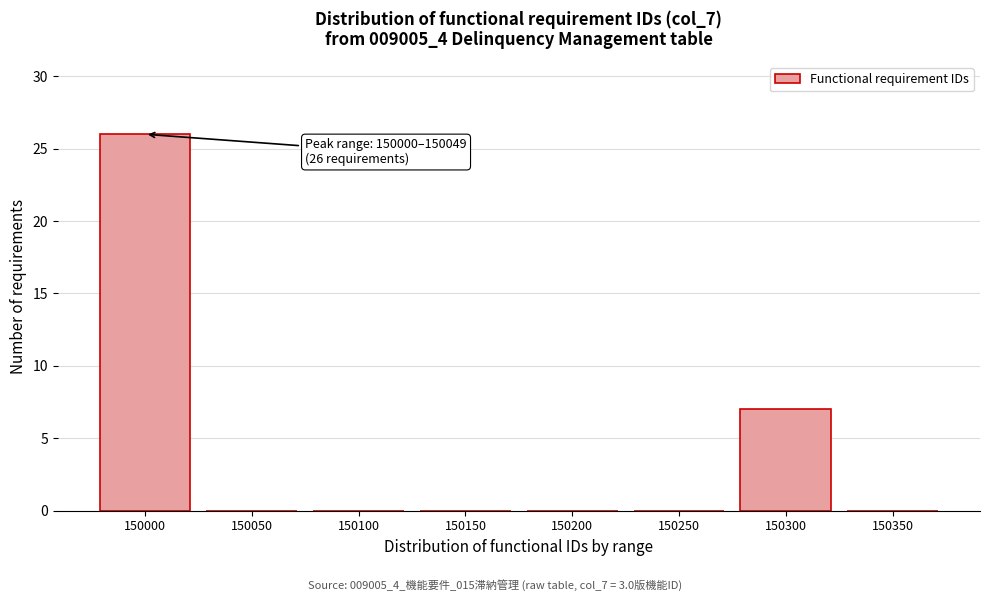

Reading left to right, list all the values displayed in this chart.

150000=26	150050=0	150100=0	150150=0	150200=0	150250=0	150300=7	150350=0